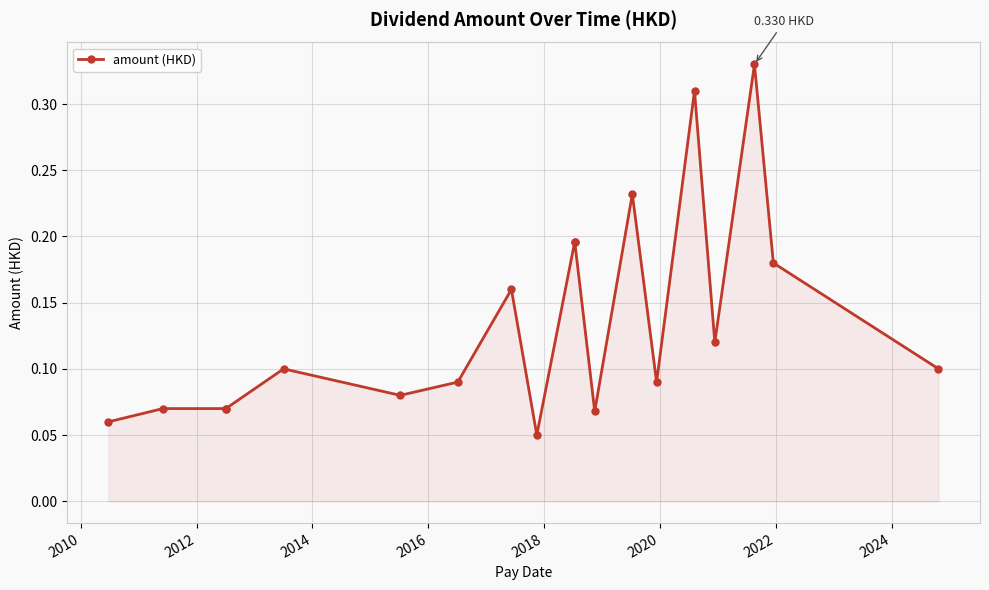

True or false: the data has more than 1 interior local peaks.

True